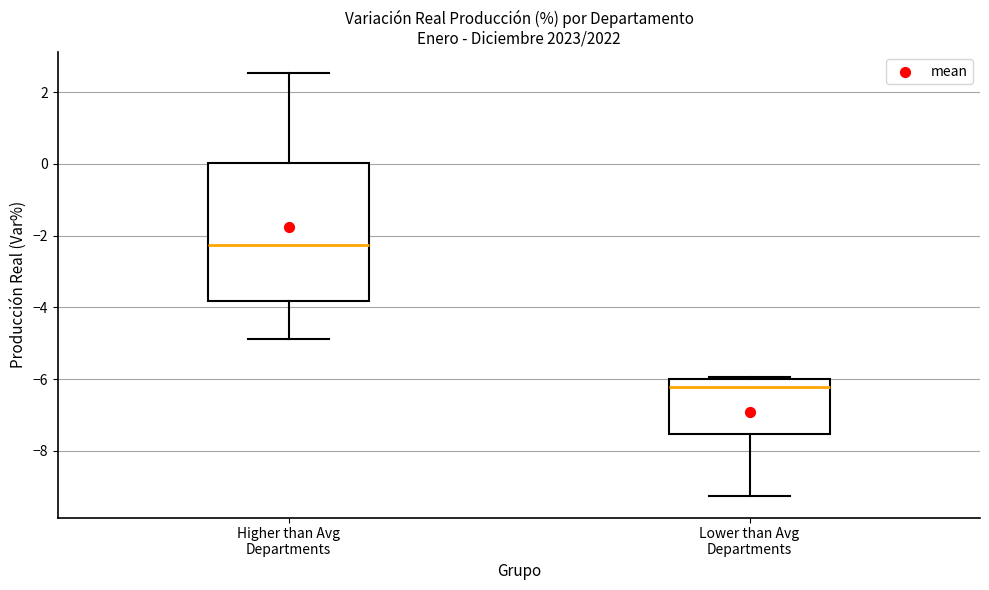

Which box is the tallest, from its lower edge to its upper edge?

Higher than Avg Departments